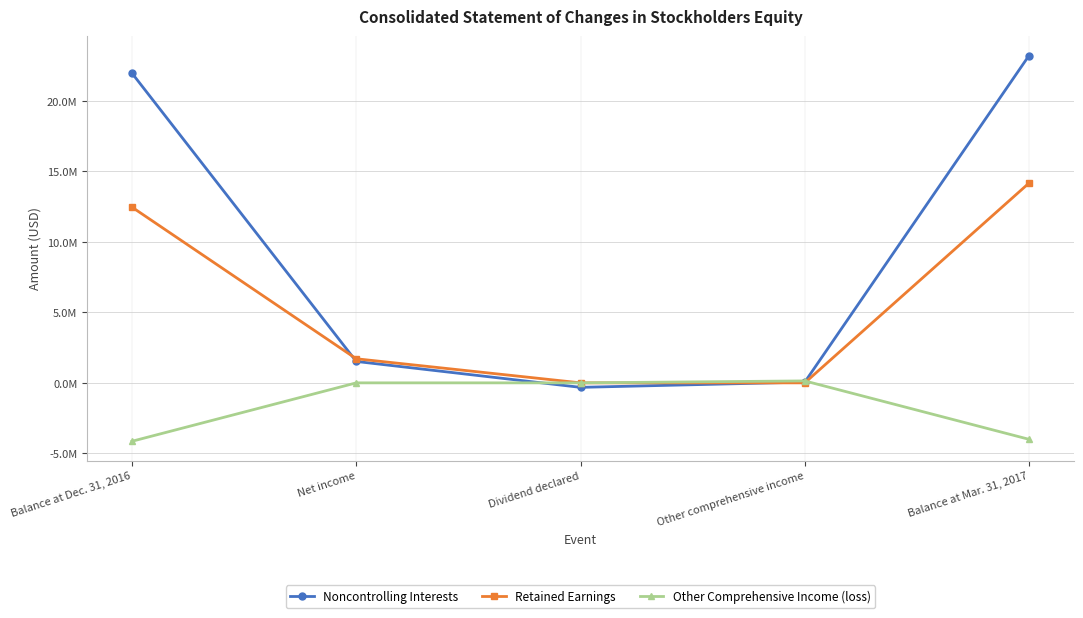

The Other Comprehensive Income (loss) series shows 2713682 at Net income. True or false?

False